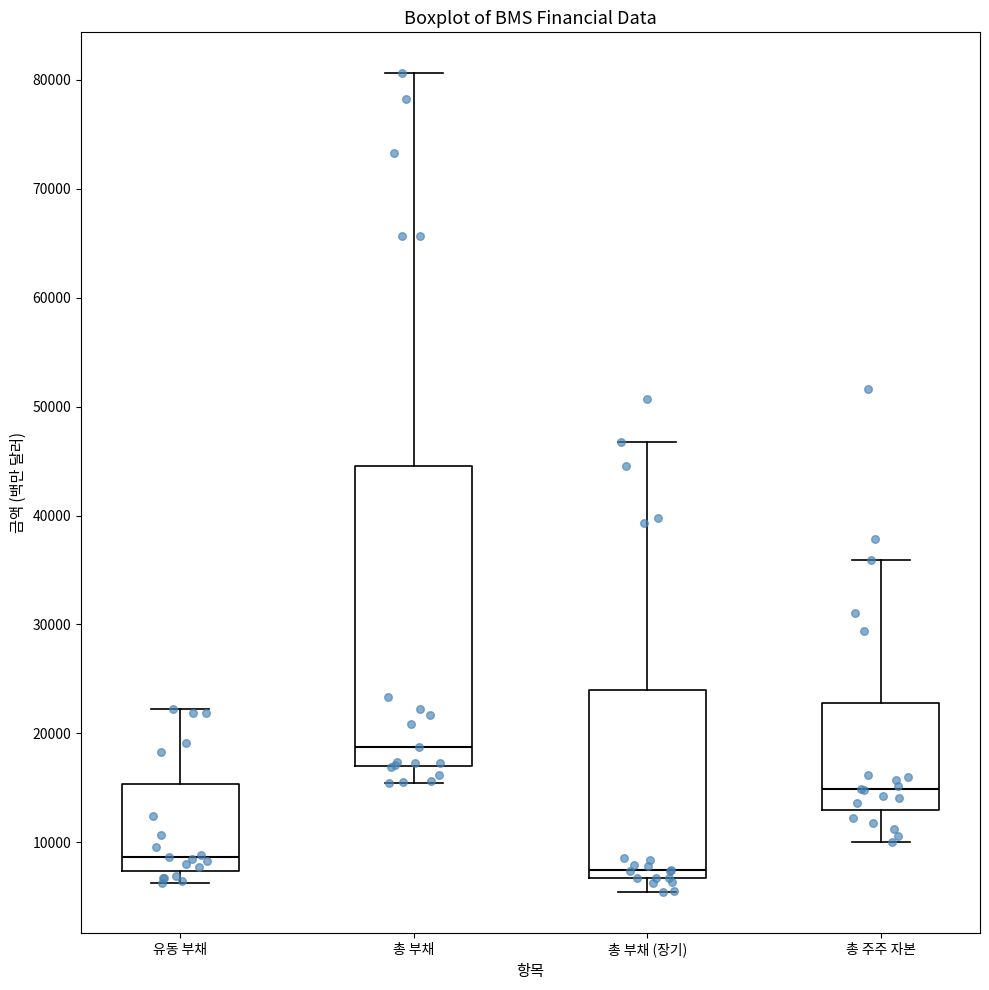

Where does the lower whisker of the box for 유동 부채 end on the y-axis? The values are not printed on the chart, so give them approximately, as read against the axis.

6000